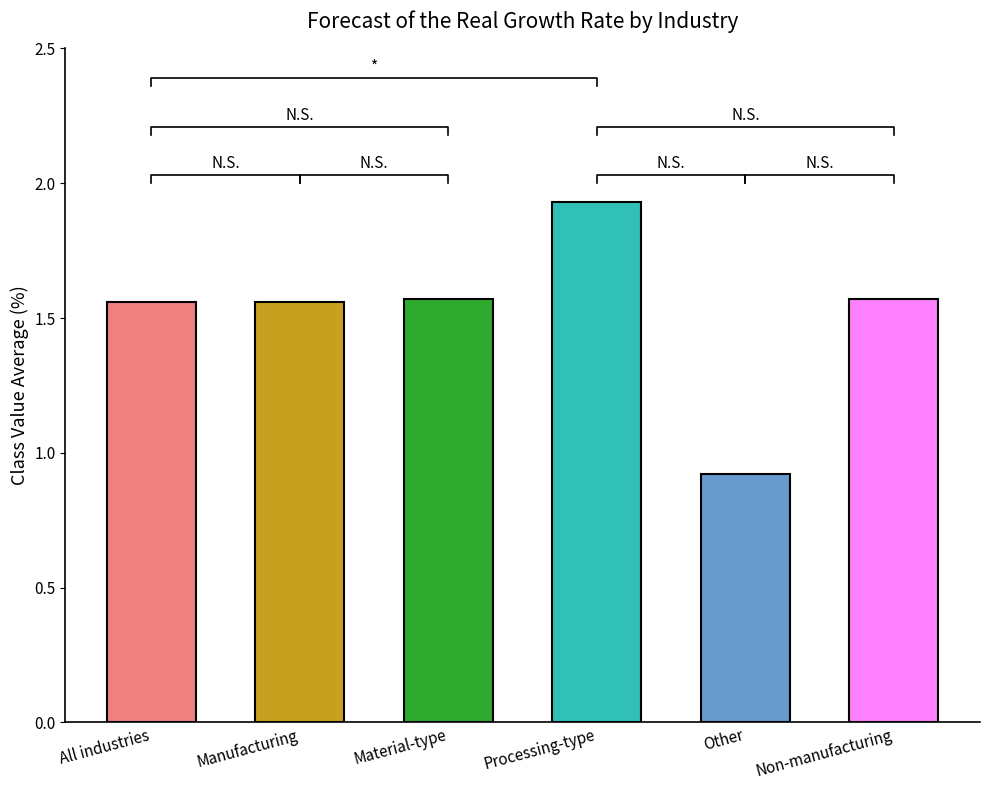

Which has a higher value, All industries or Manufacturing?

All industries